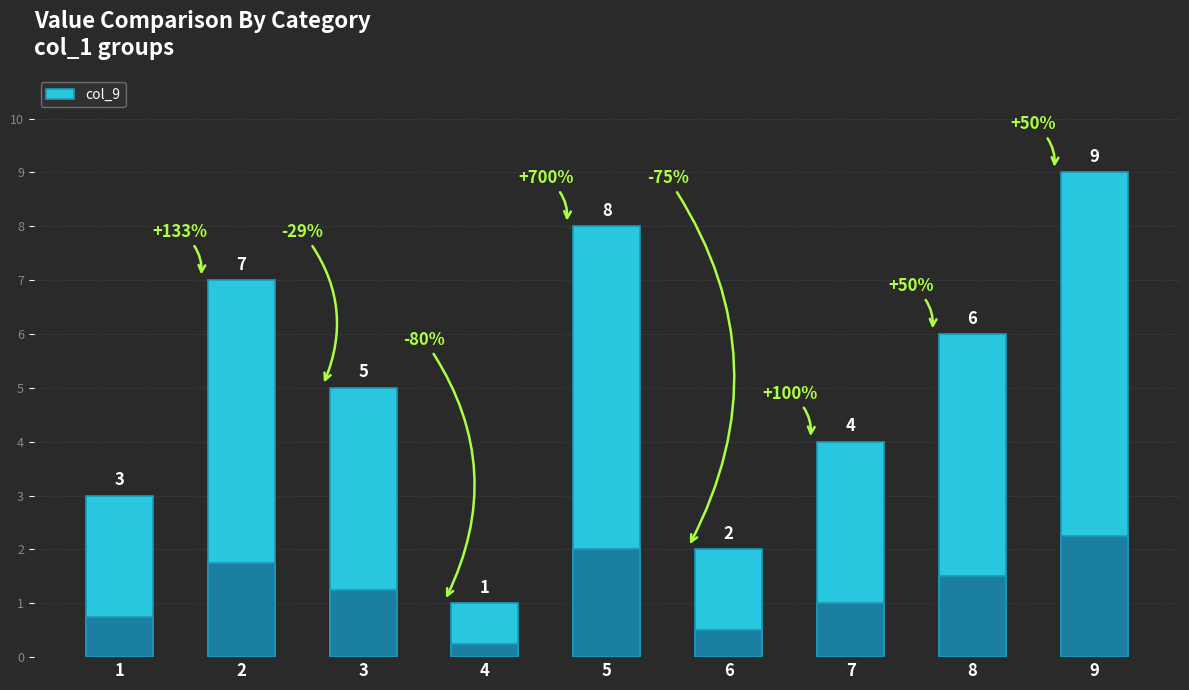

What is the average value?

5